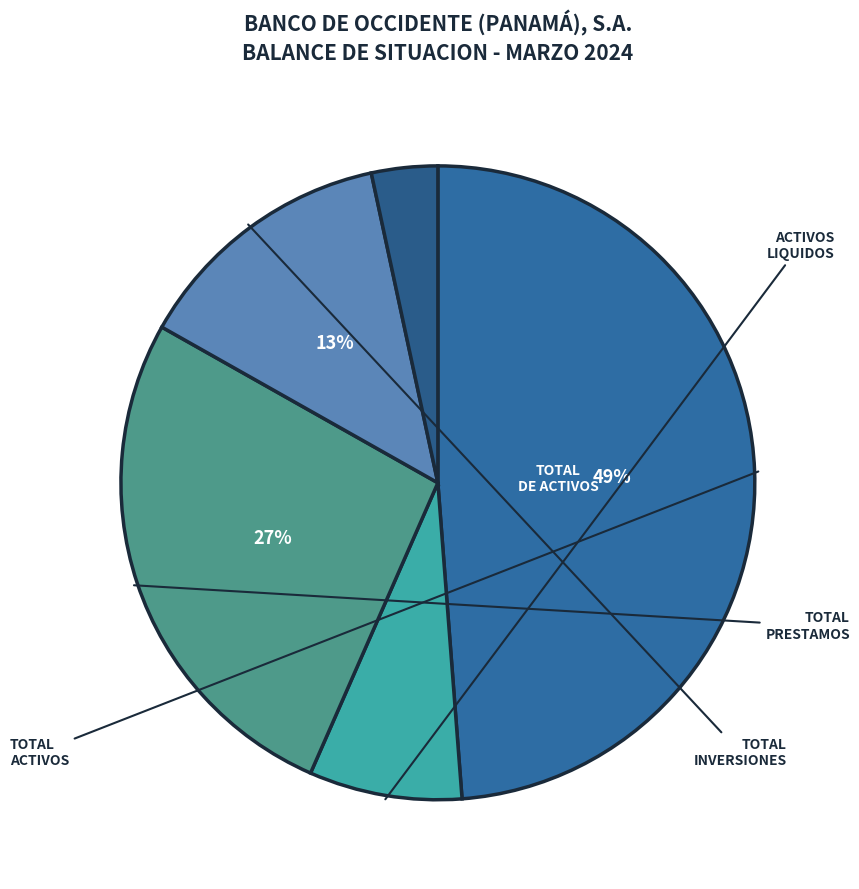

Which slice is the largest?

TOTAL DE ACTIVOS